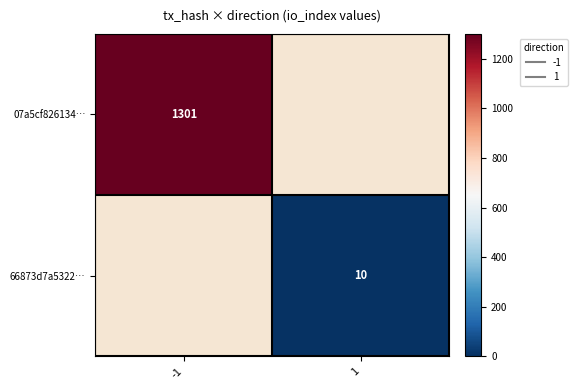

At which category does the chart reach its minimum across all series?

1